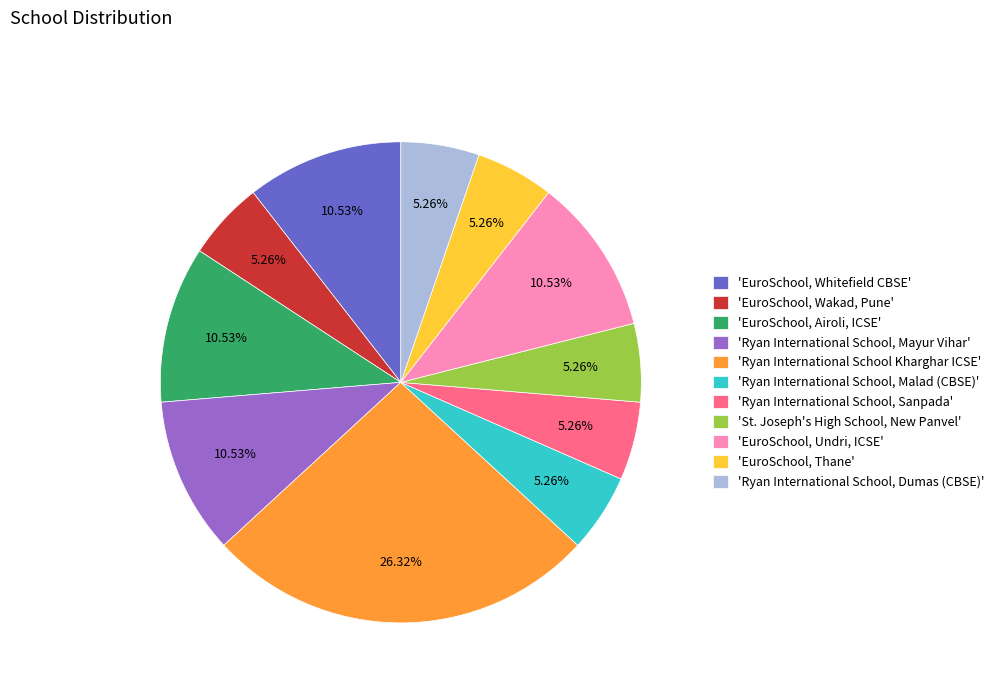

Between 'Ryan International School, Sanpada' and 'Ryan International School, Mayur Vihar', which is larger?

'Ryan International School, Mayur Vihar'